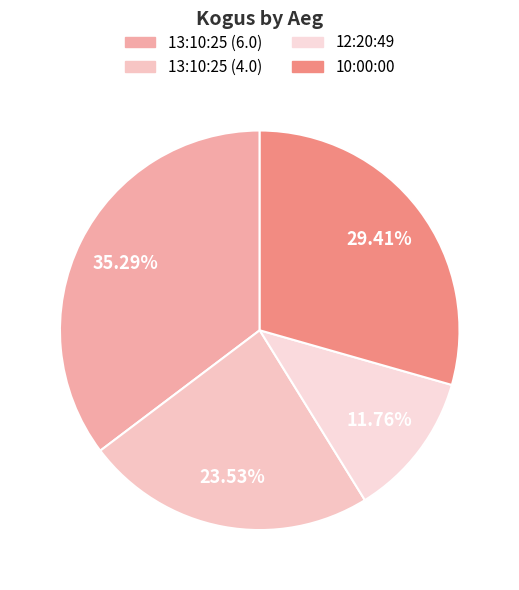

Which category has the smallest portion of the pie?

12:20:49